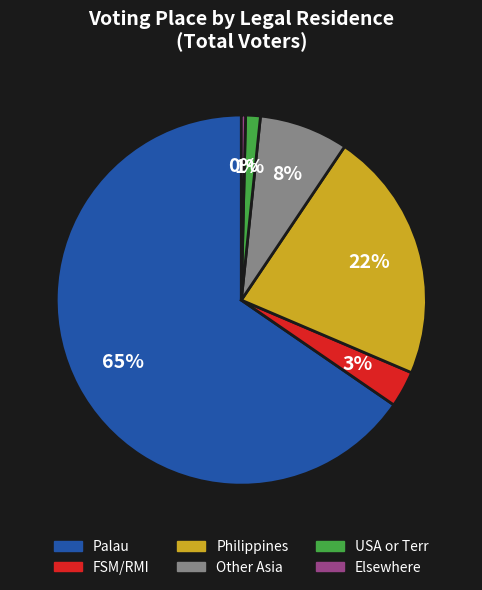

The Other Asia slice represents 8% of the pie. True or false?

True